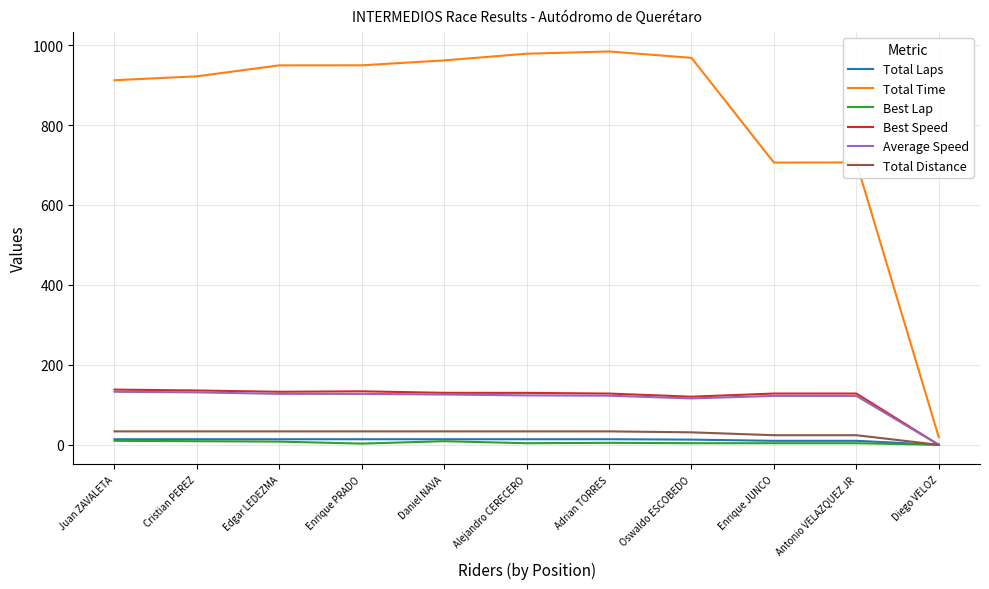

Which series has the largest range (max minus min)?

Total Time